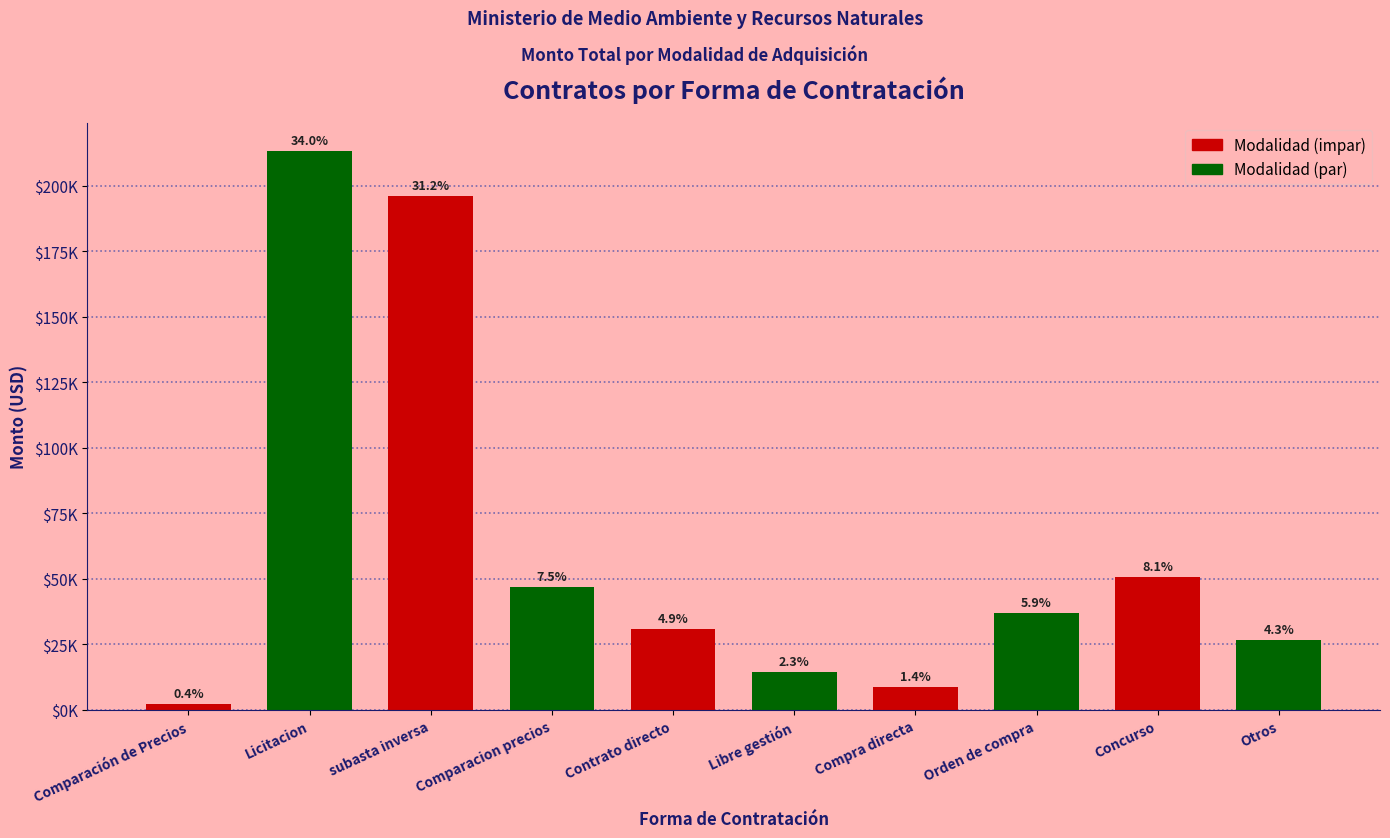

At which category does the chart reach its peak across all series?

Licitacion